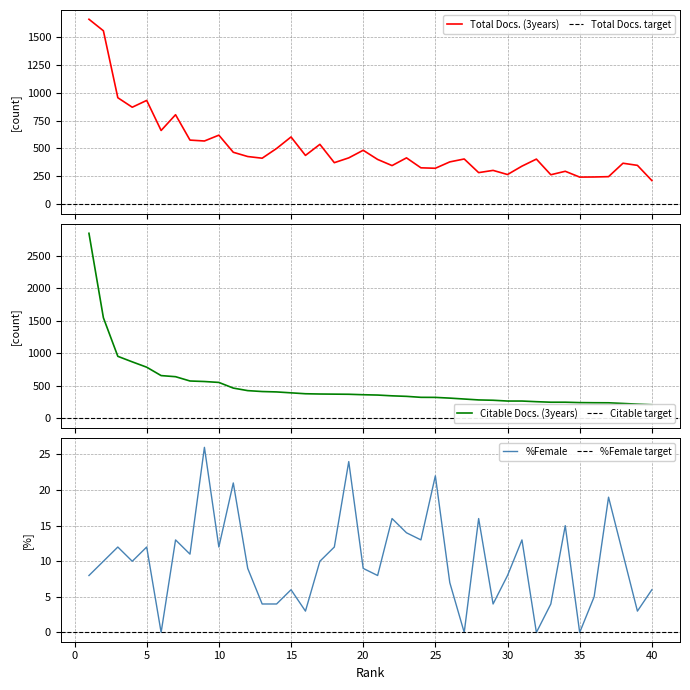

Reading right to left, extract all data points from this chart.

Total Docs. (3years): 213	349	368	248	245	244	296	265	405	342	267	304	284	406	380	323	327	416	347	402	484	416	373	537	438	603	500	413	428	466	619	567	575	802	661	930	869	954	1553	1656
Citable Docs. (3years): 210	219	230	240	241	243	249	249	257	267	267	279	284	298	312	323	324	339	347	359	364	371	373	375	379	393	407	413	427	466	553	567	575	641	658	787	869	954	1547	2844
%Female: 6	3	11	19	5	0	15	4	0	13	8	4	16	0	7	22	13	14	16	8	9	24	12	10	3	6	4	4	9	21	12	26	11	13	0	12	10	12	10	8